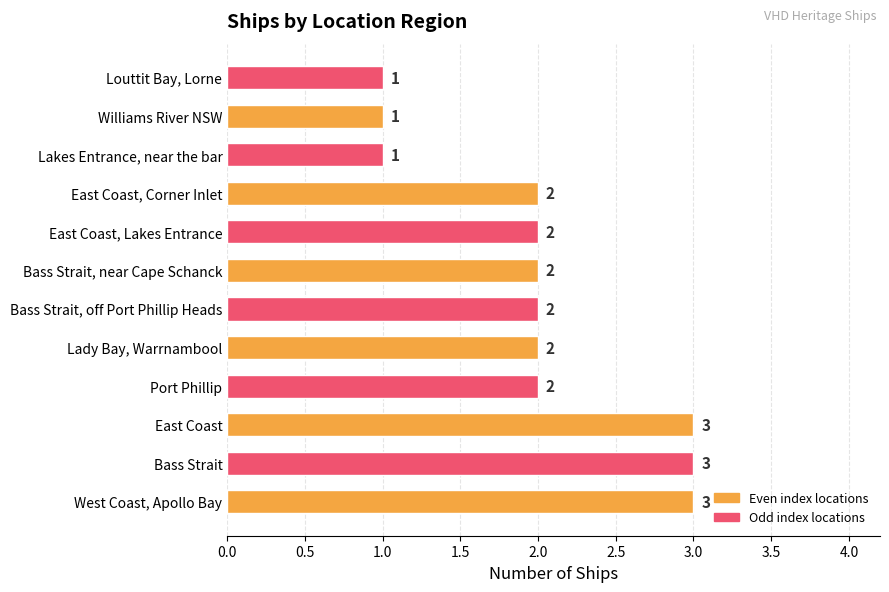

What is the maximum value shown in the chart?

3